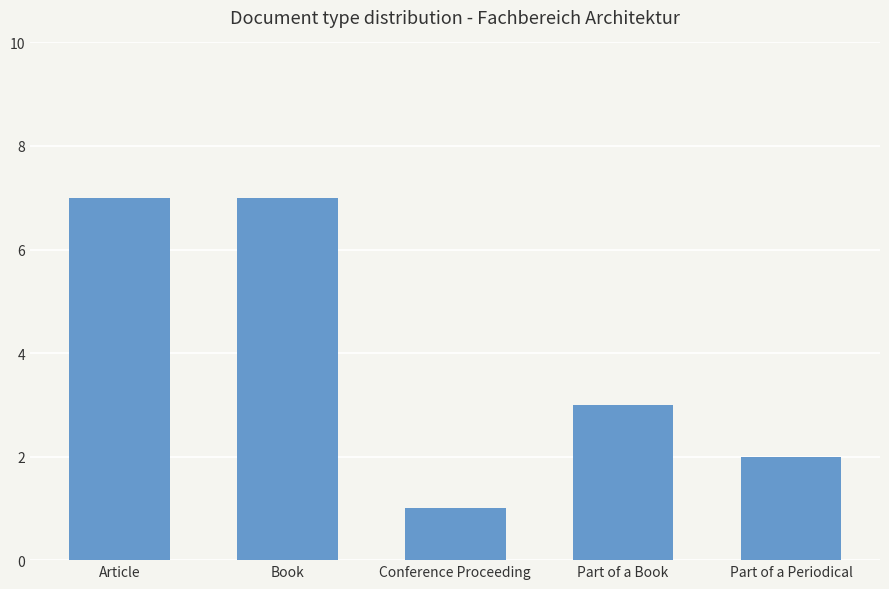

Approximately how many times larger is the value at Part of a Book compared to Book?

0.4